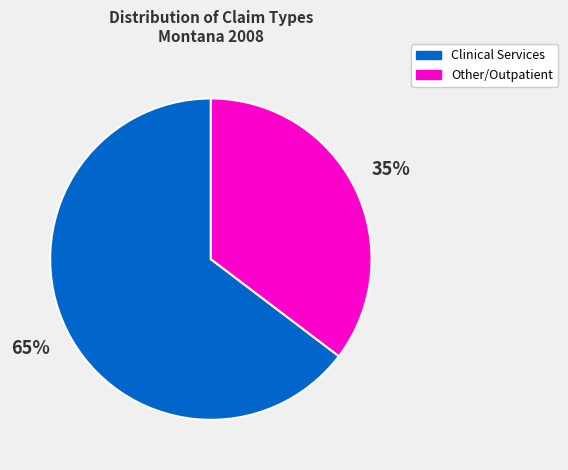

Does any single category account for the majority?

Yes